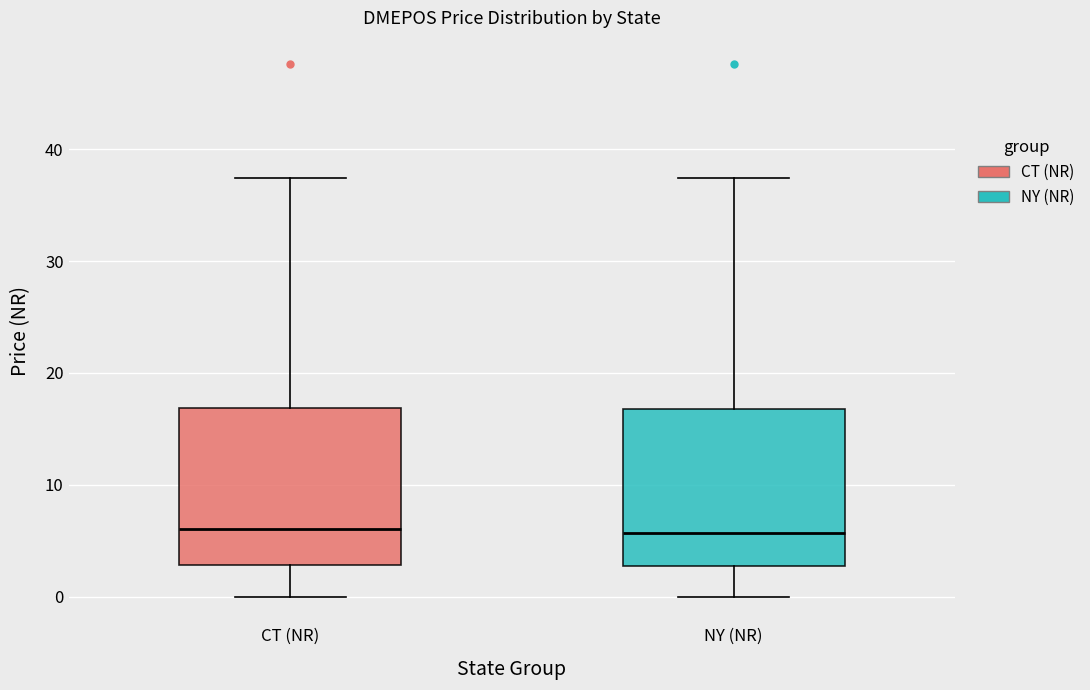

Reading left to right, read every box against the y-axis: the position of its median line, the range the box covers, and the ends of its whiskers. The values are not printed on the chart, so give them approximately, as read against the axis.

CT (NR): median 6, box 3 to 17, whiskers 0 to 37
NY (NR): median 6, box 3 to 17, whiskers 0 to 37